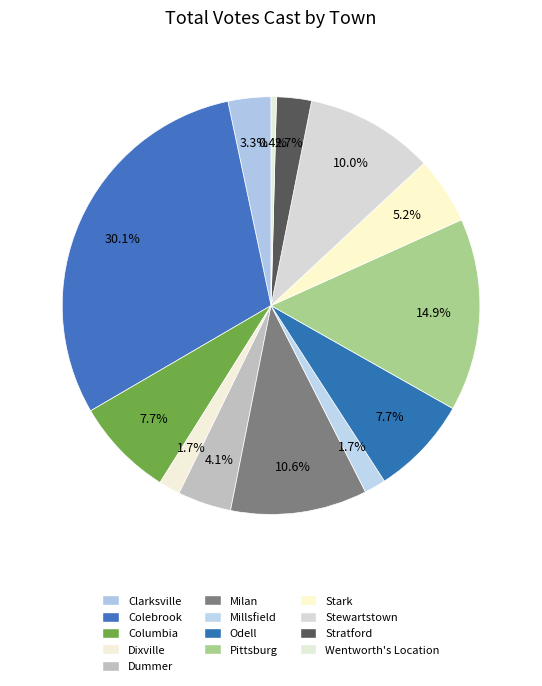

To the nearest percent, what is the difference between the Stark and Odell slice percentages?

2%